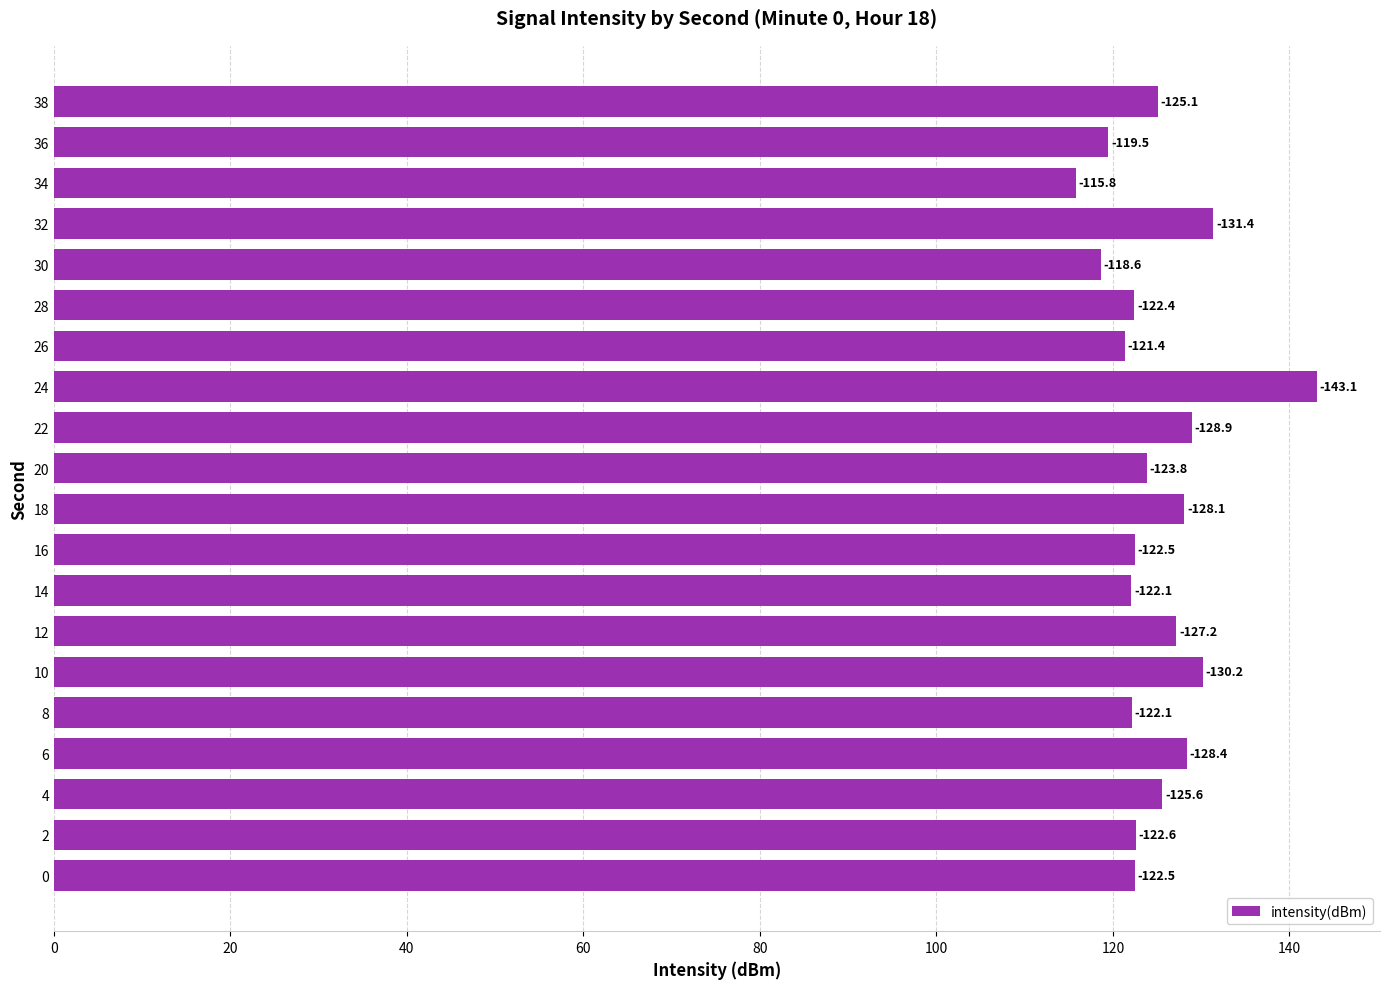

Does the chart contain any negative values?

No